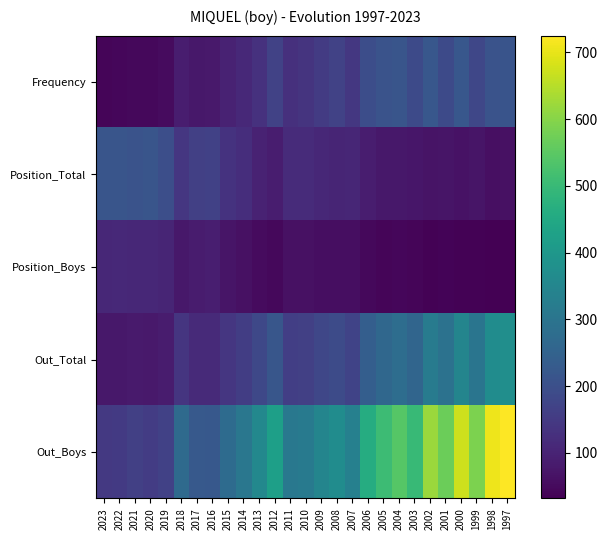

What is the spread (max minus min) of values at 2010?

251